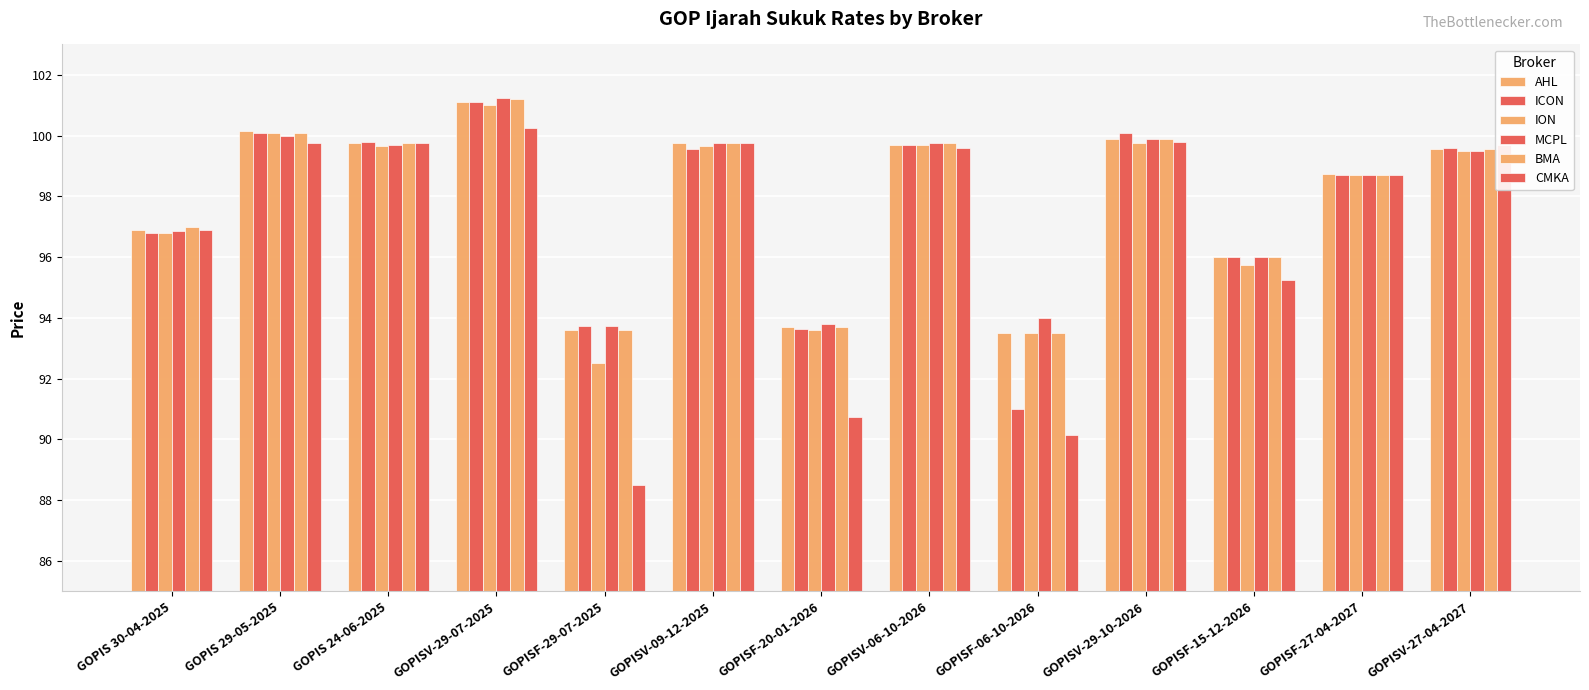

At which label does BMA reach its peak?

GOPISV-29-07-2025